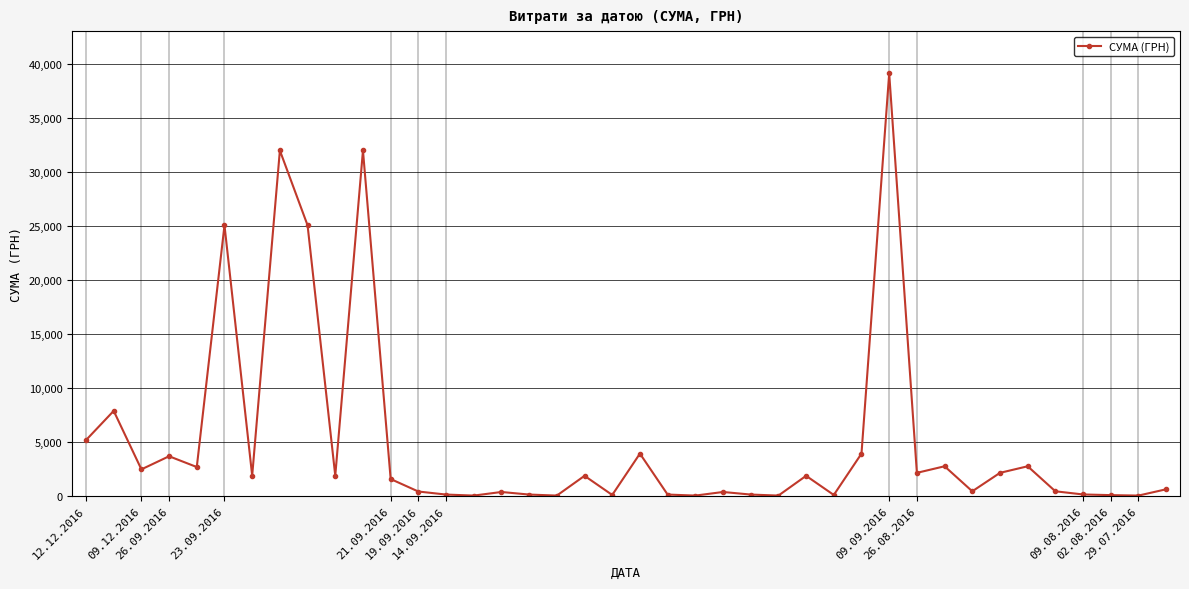

What is the greatest value displayed?

39150.8